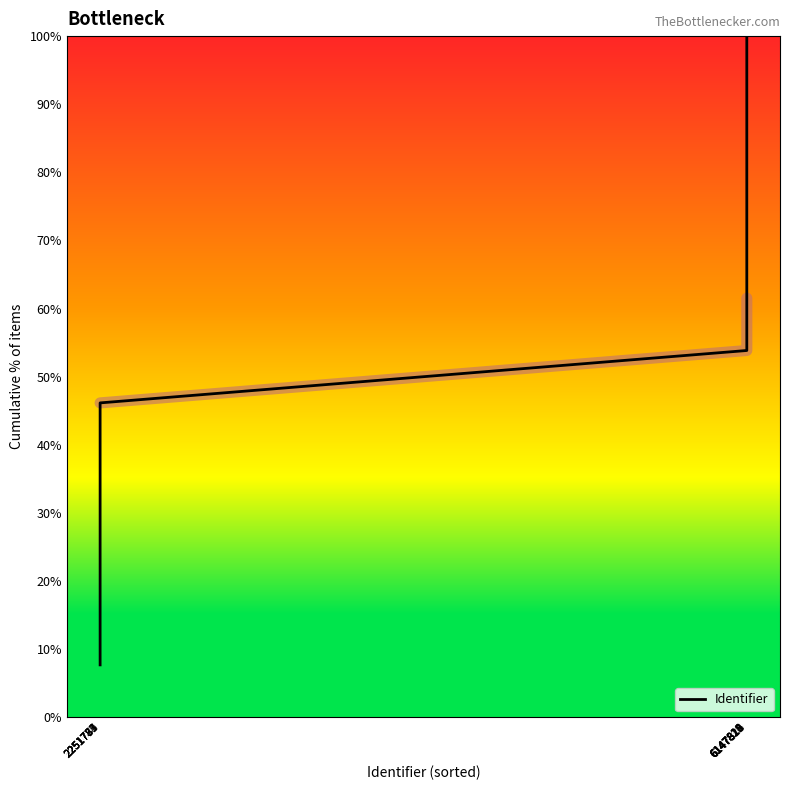

What is the highest value of the Identifier series?

100.0